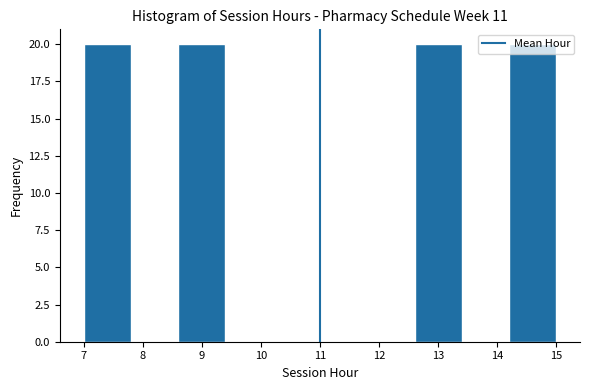

Reading left to right, transcribe this chart: for each bar, give the range it covers on the x-axis and its height. The values are not printed on the chart, so give them approximately, as read against the axis.

7.0 to 7.8: 20
7.8 to 8.6: 0
8.6 to 9.4: 20
9.4 to 10.2: 0
10.2 to 11.0: 0
11.0 to 11.8: 0
11.8 to 12.6: 0
12.6 to 13.4: 20
13.4 to 14.2: 0
14.2 to 15.0: 20